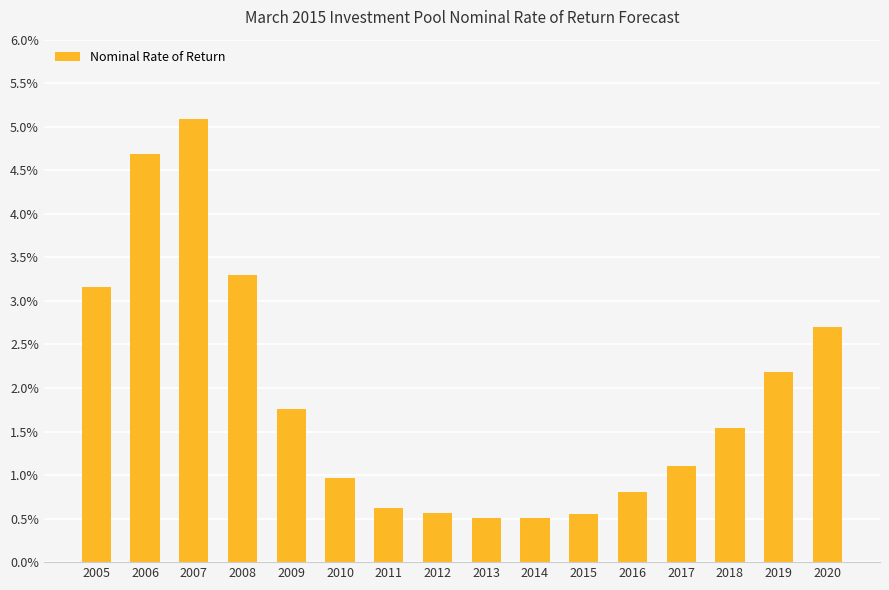

Does the chart contain any negative values?

No